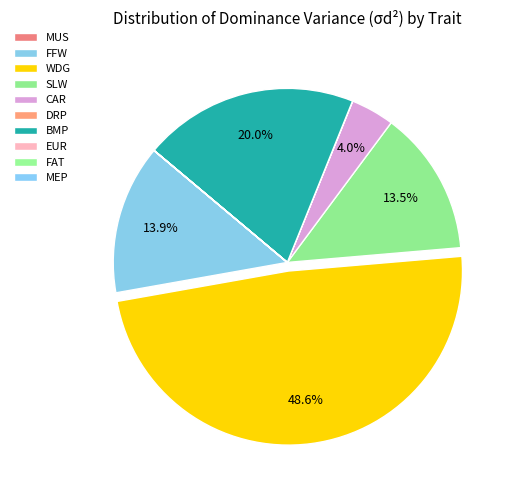

What percentage is NOT represented by EUR?

100.0%